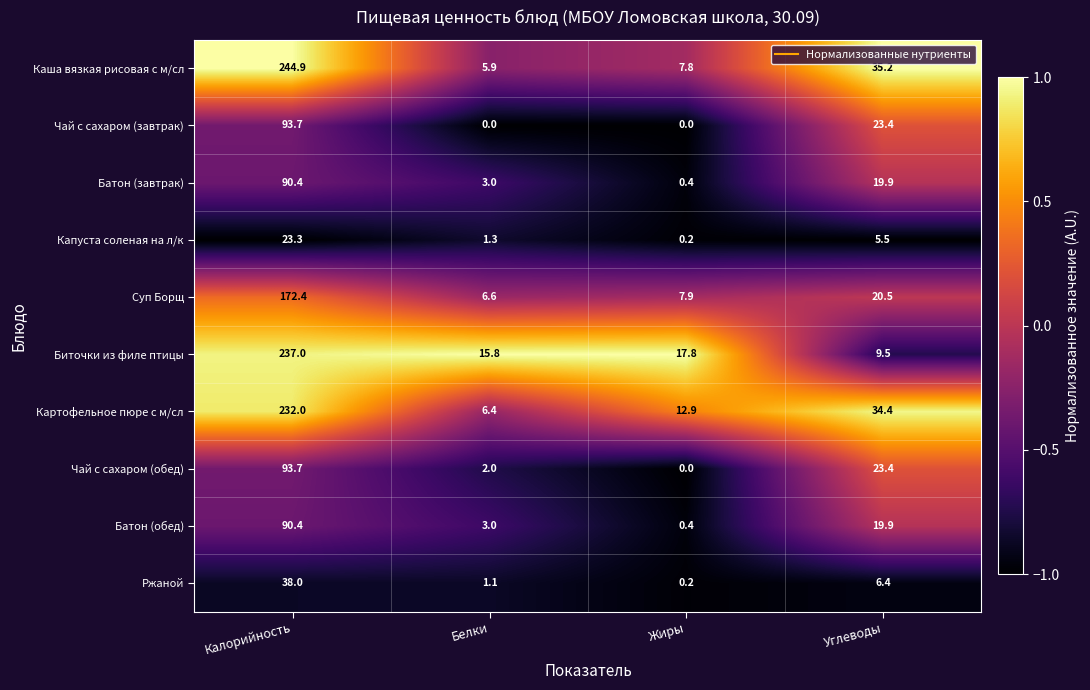

Where does the Ржаной series first go above 6?

Калорийность